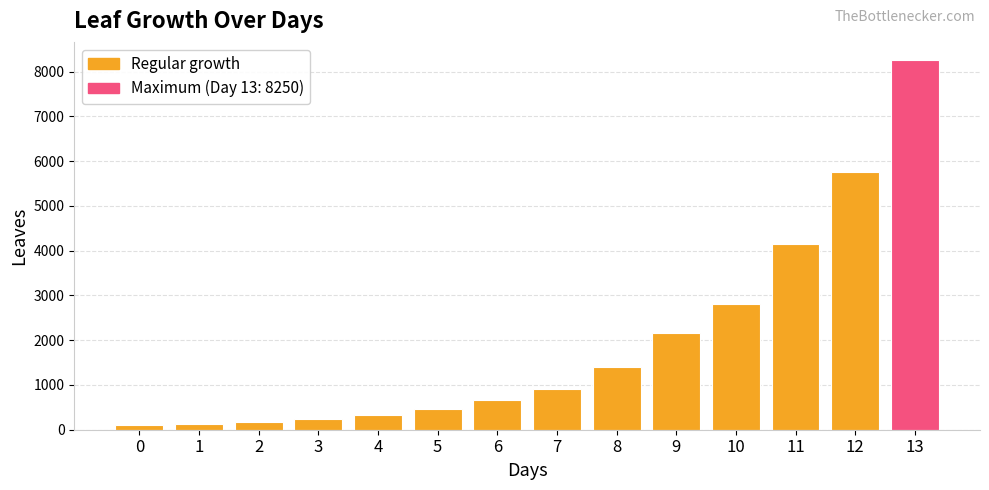

The value at 12 is 10123. True or false?

False